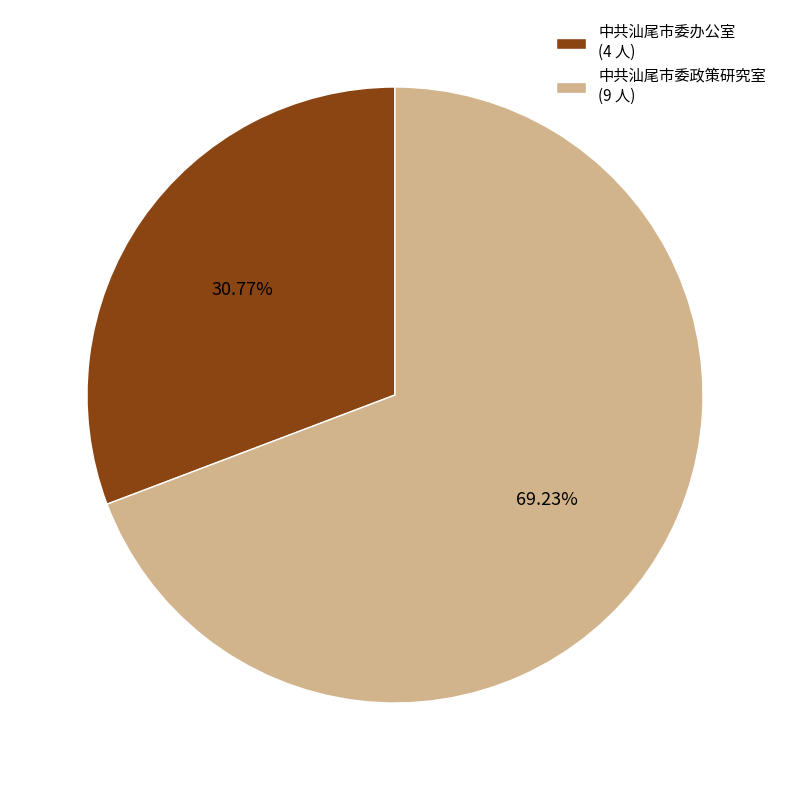

Which category has the biggest portion of the pie?

中共汕尾市委政策研究室